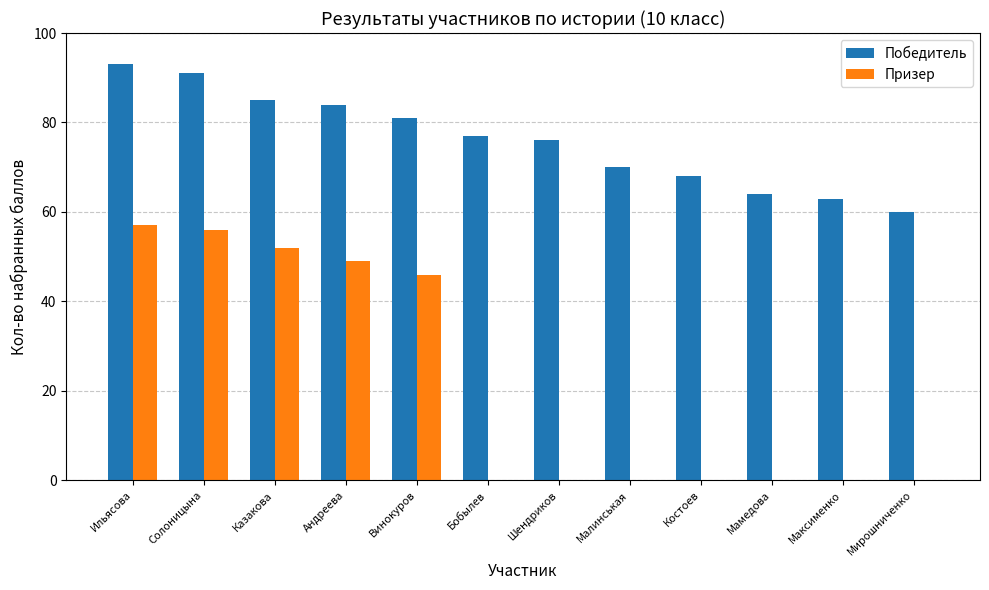

What is the maximum value for Победитель?

93